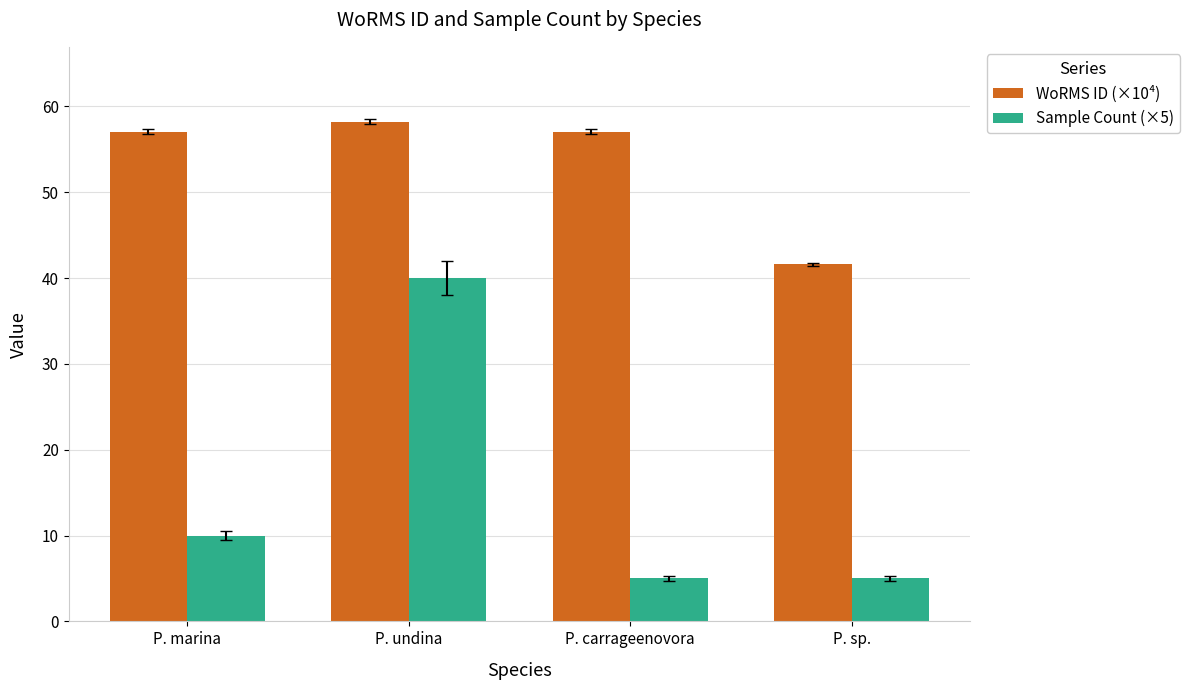

What is the label of the 2nd bar from the right?

P. carrageenovora